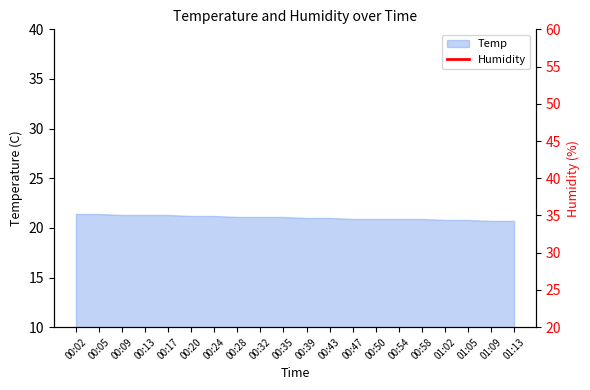

Is it true that Temp equals 21.3 at 00:17?

True